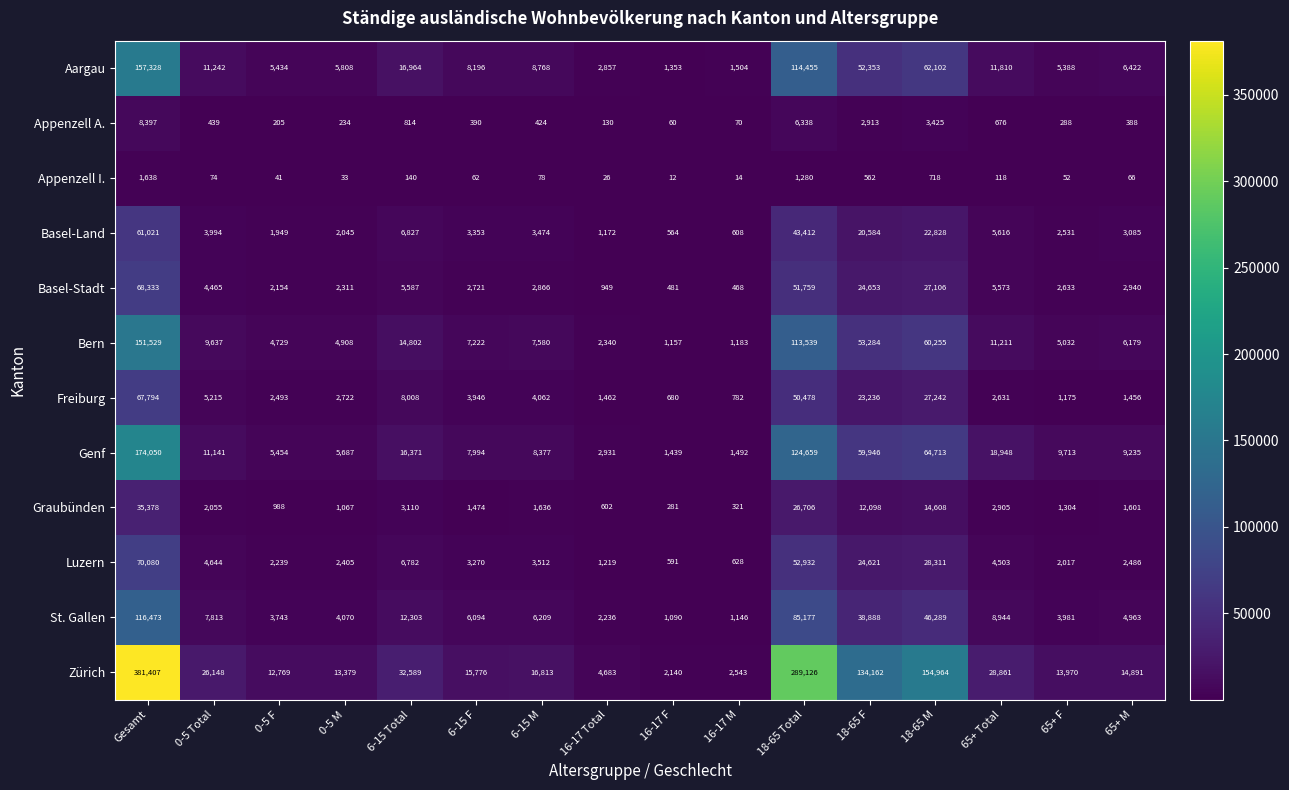

What is the difference between the highest and lowest values at 6-15 F?

15714